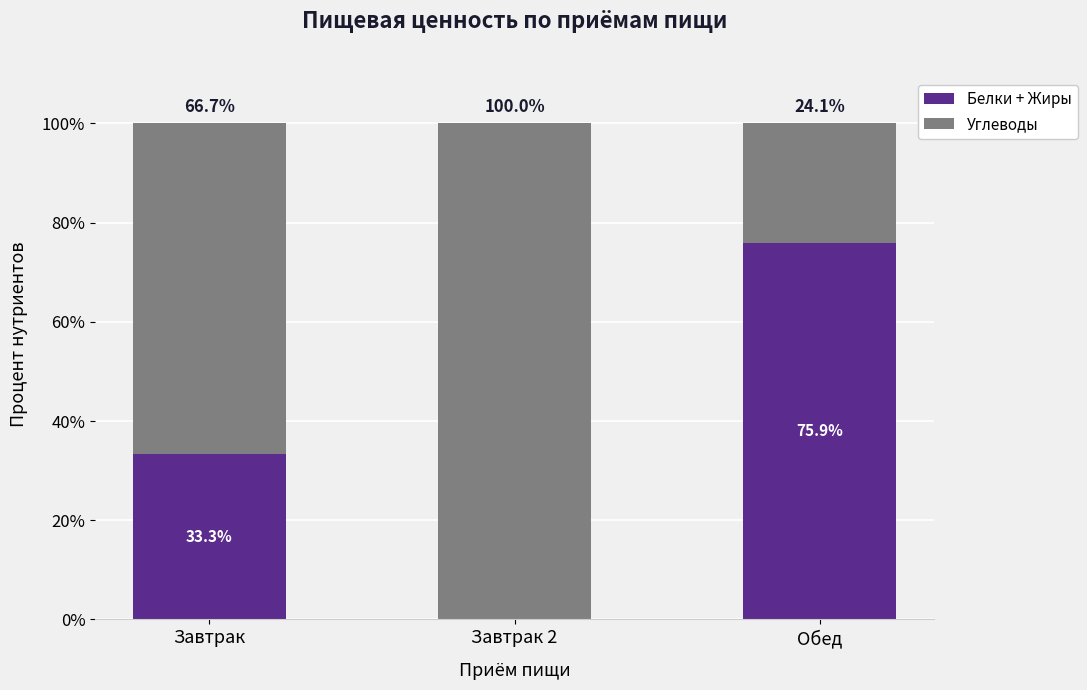

The value of Белки + Жиры at Завтрак is 50.2. True or false?

False